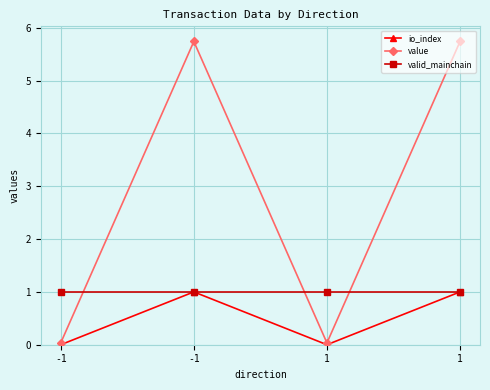

The value of valid_mainchain at -1 is 0.4. True or false?

False